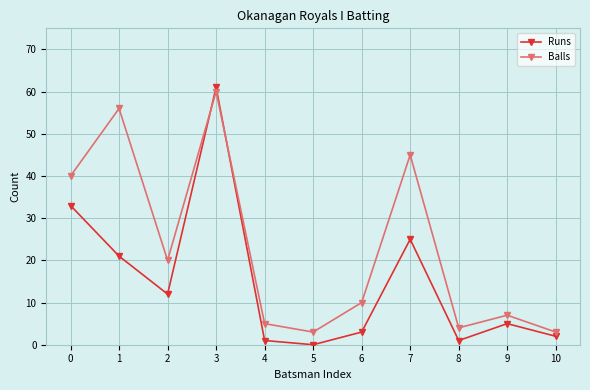

Where is the first local minimum for Balls?

2